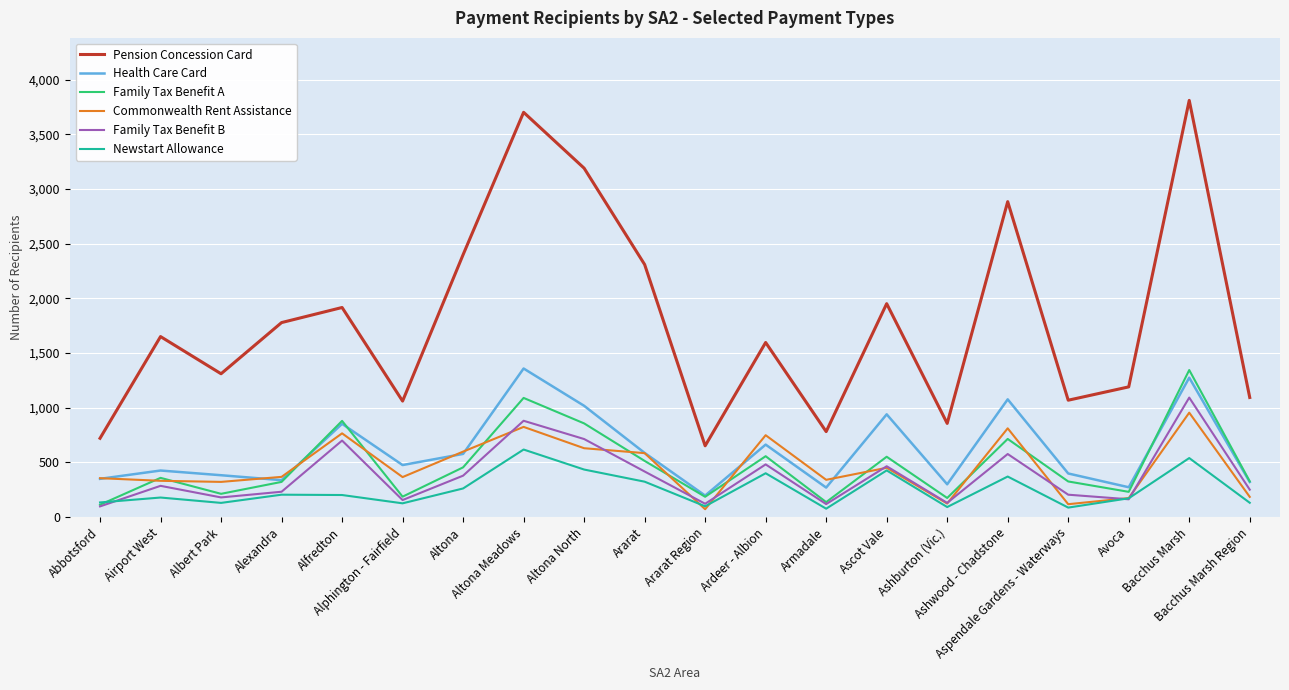

Is the value of Commonwealth Rent Assistance at Alexandra greater than the value of Pension Concession Card at Ardeer - Albion?

No